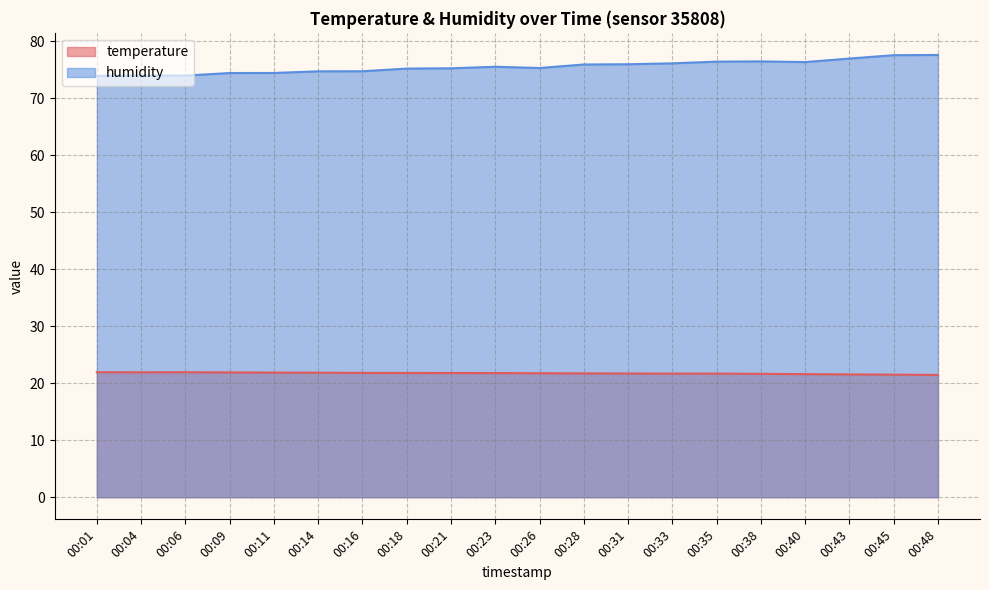

What is the approximate value of humidity at 00:04?

74.0